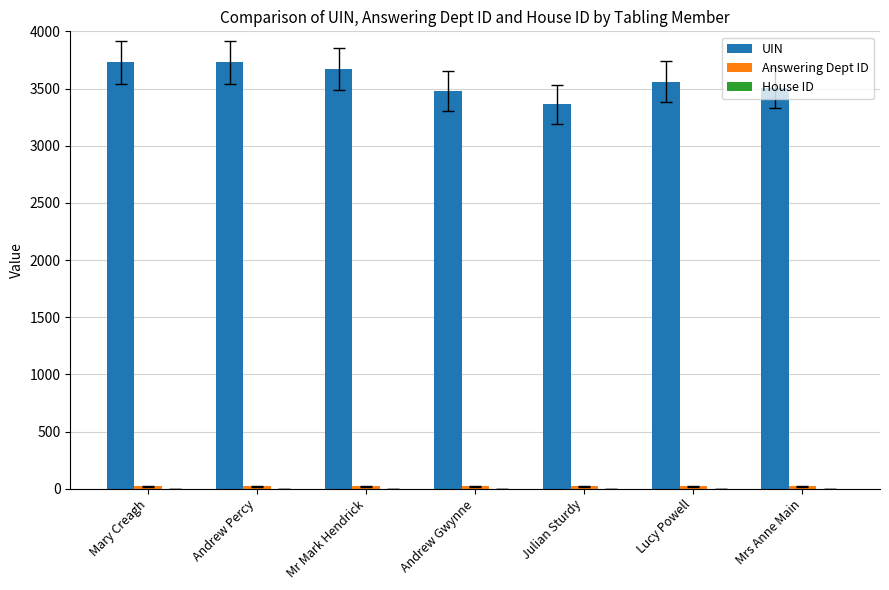

Are the bars grouped side by side (vs. stacked)?

Yes